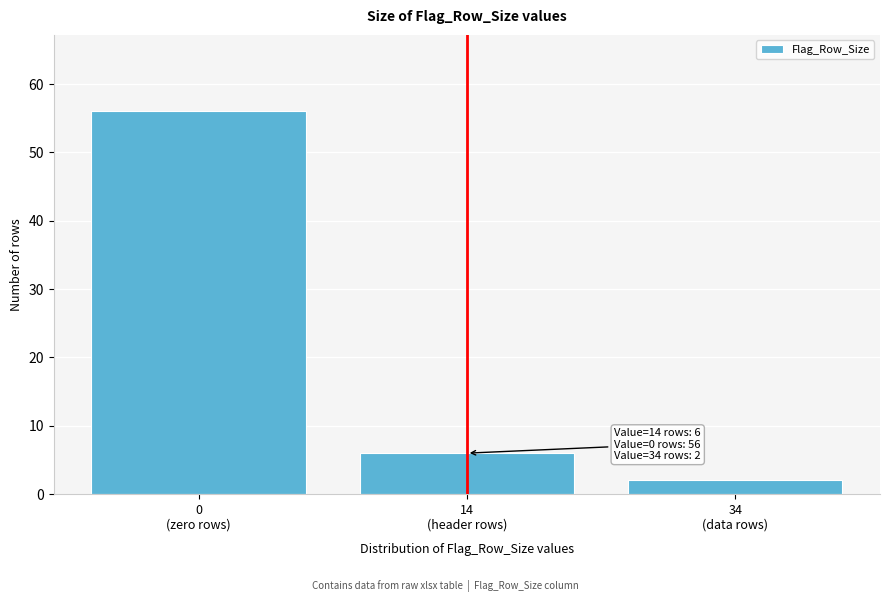

Reading left to right, transcribe all the data shown in this chart.

56	6	2